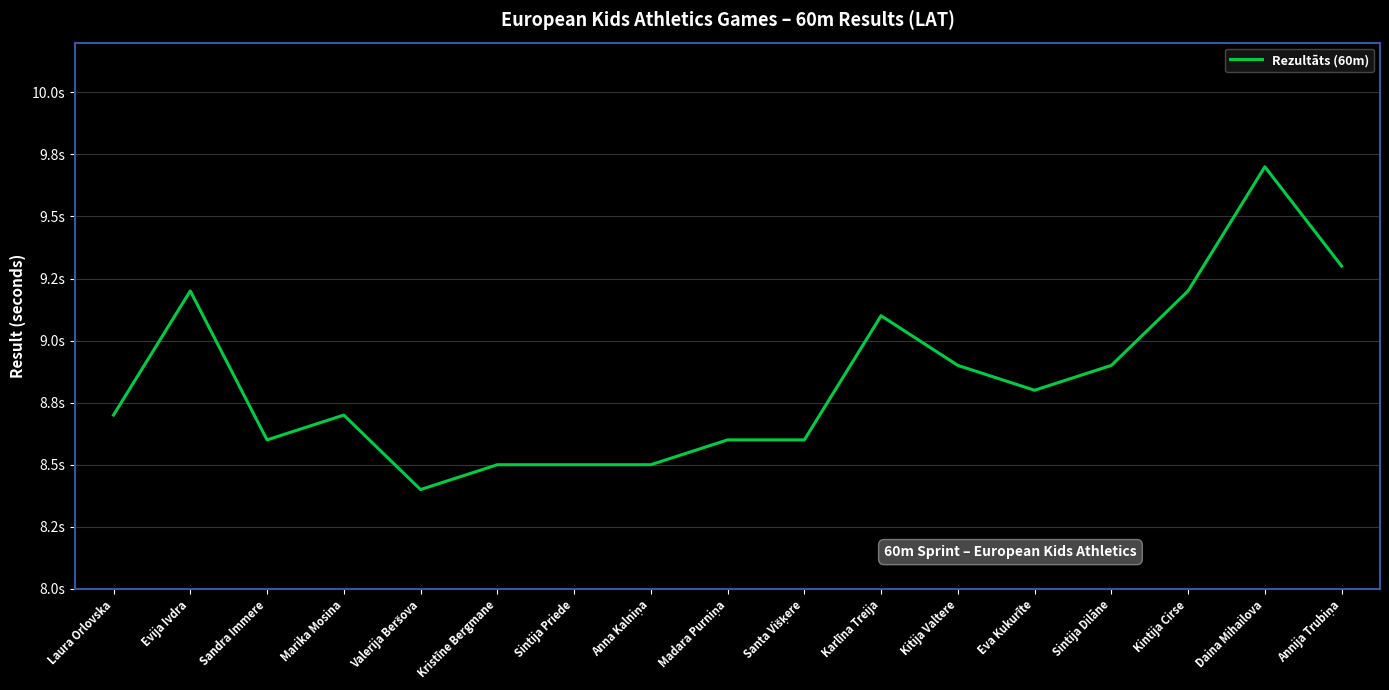

Does the chart have visible grid lines?

Yes